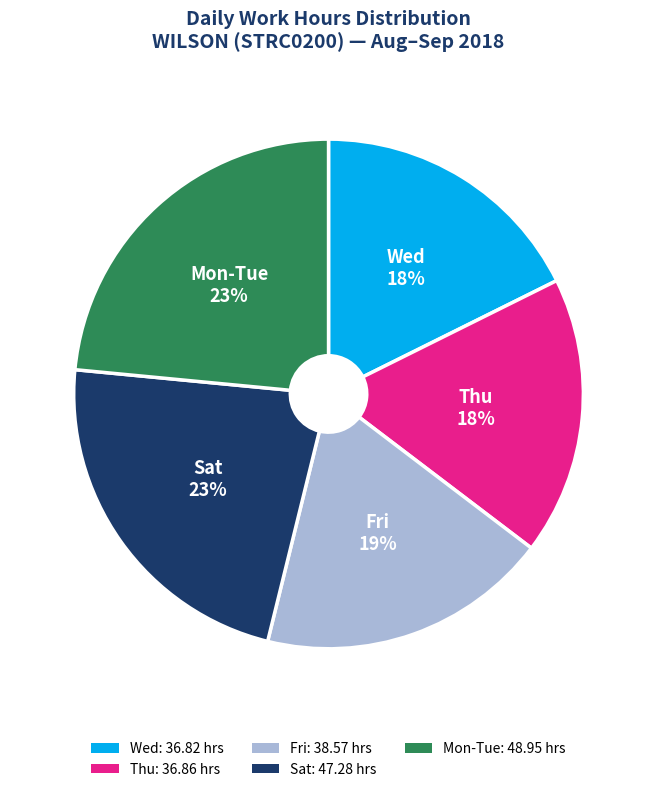

True or false: Fri: 38.57 hrs accounts for 27% of the total.

False